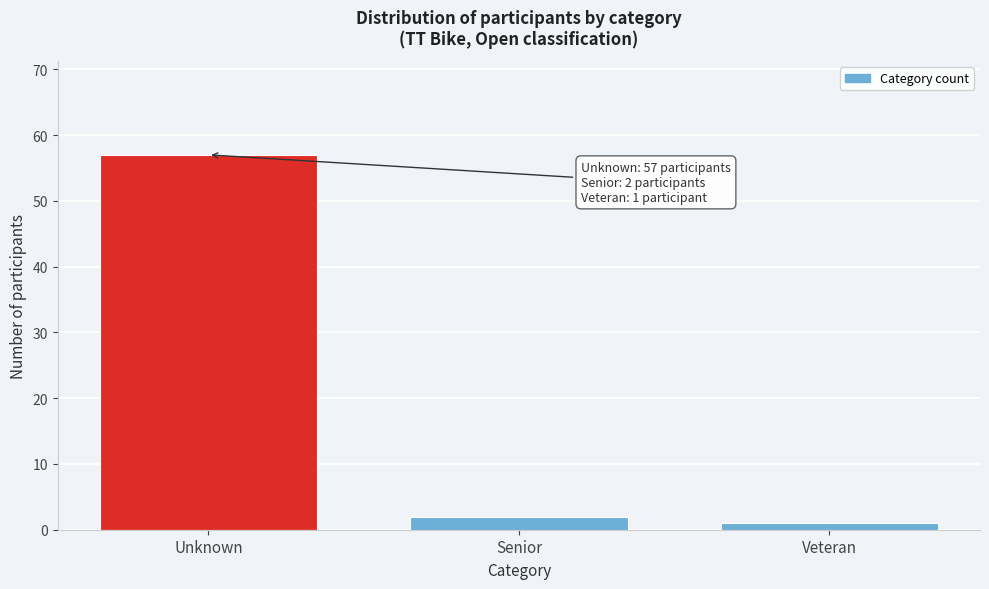

Reading left to right, transcribe all the data shown in this chart.

57	2	1